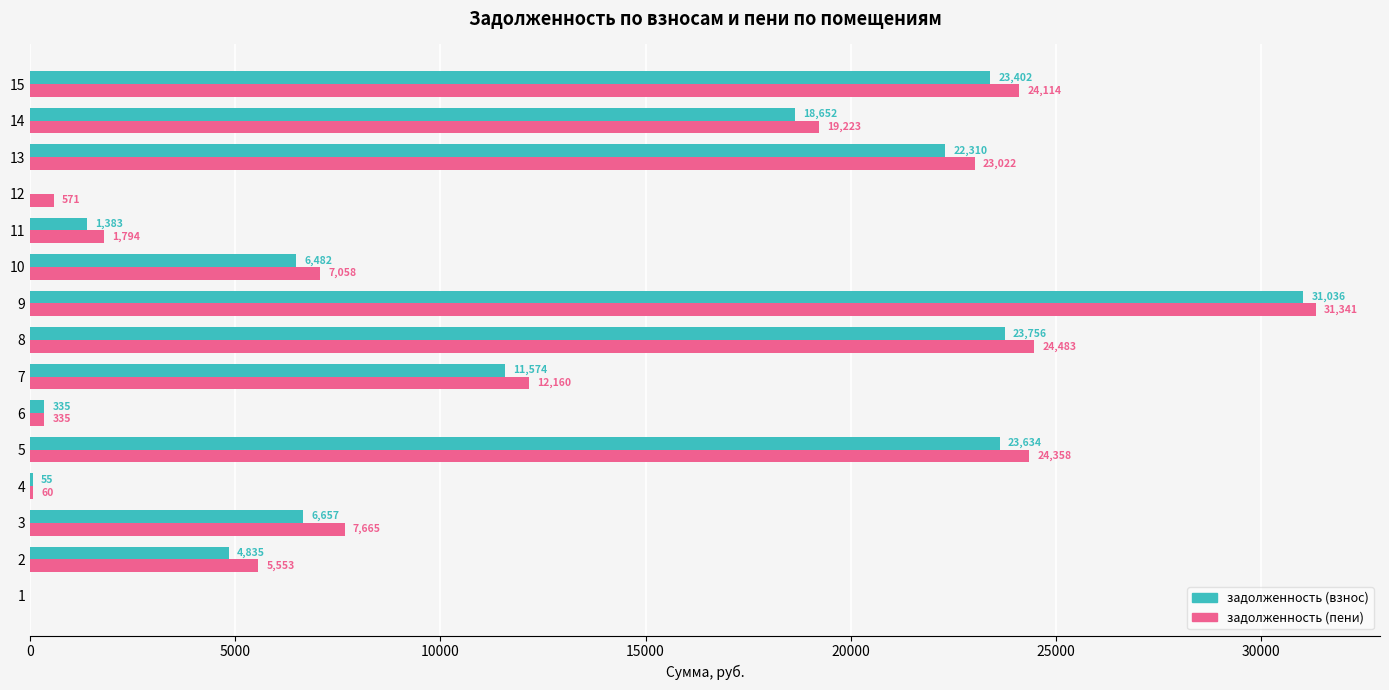

Where is задолженность (взнос) nearest to the value 15517?

14